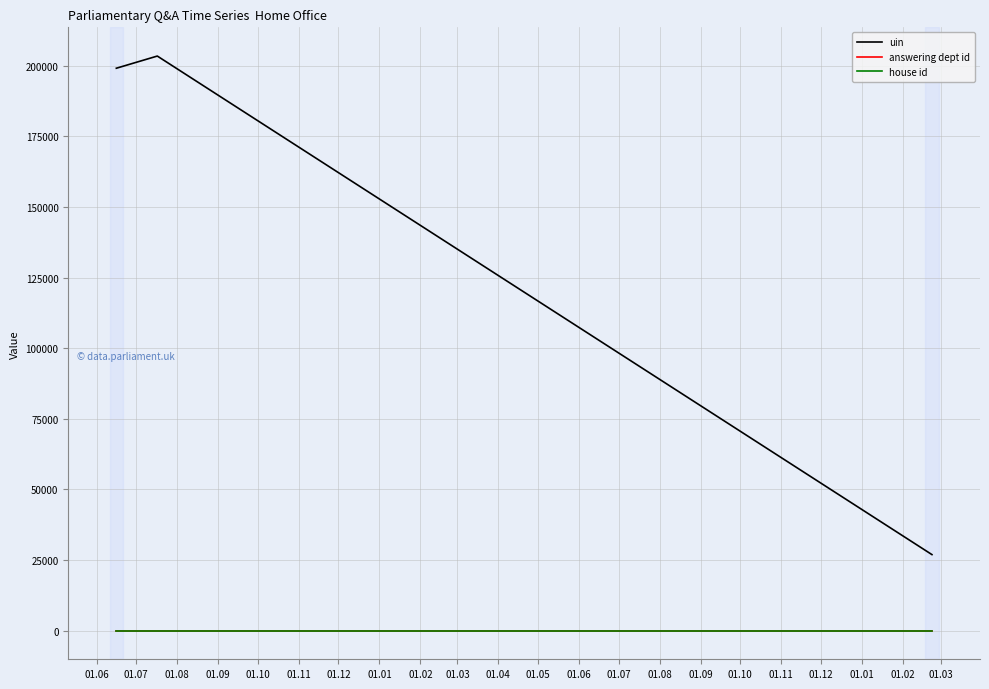

At which category is the sum across all series the highest?

01.07